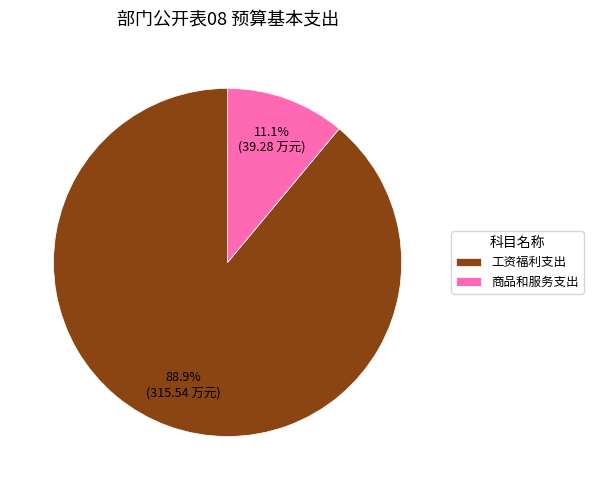

Is there a majority slice in this chart?

Yes